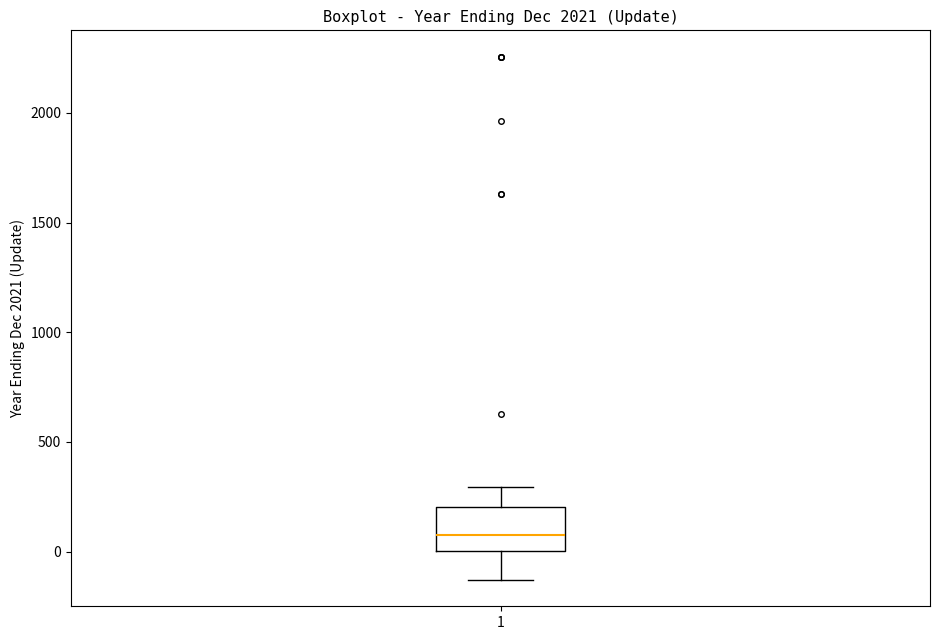

Transcribe this box plot: give where the median line is, the range the box spans, and where the two whiskers end, as read against the y-axis. The values are not printed on the chart, so give them approximately, as read against the axis.

median 100, box 0 to 200, whiskers -150 to 300